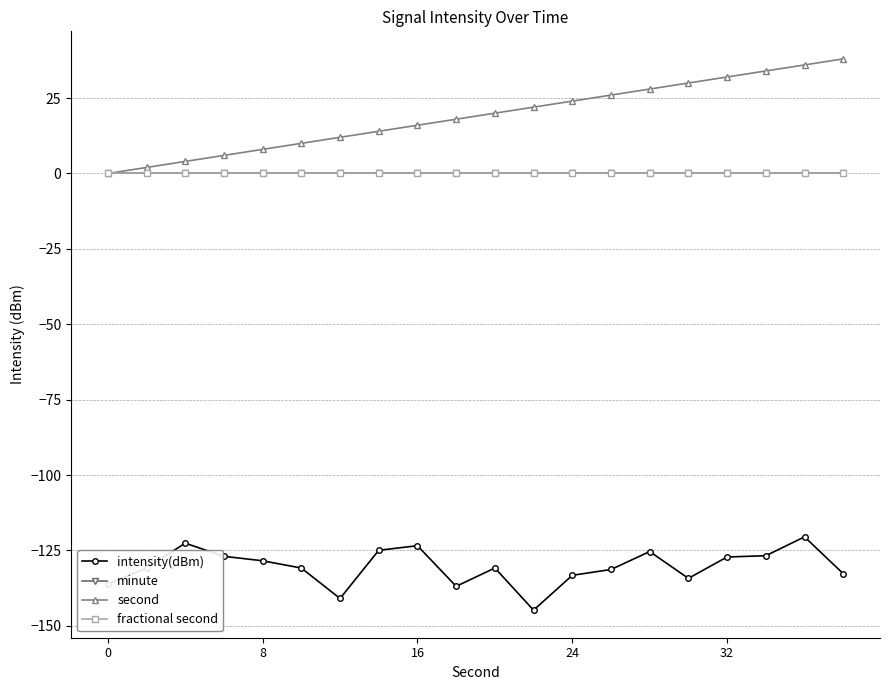

True or false: minute and fractional second intersect in this chart.

False